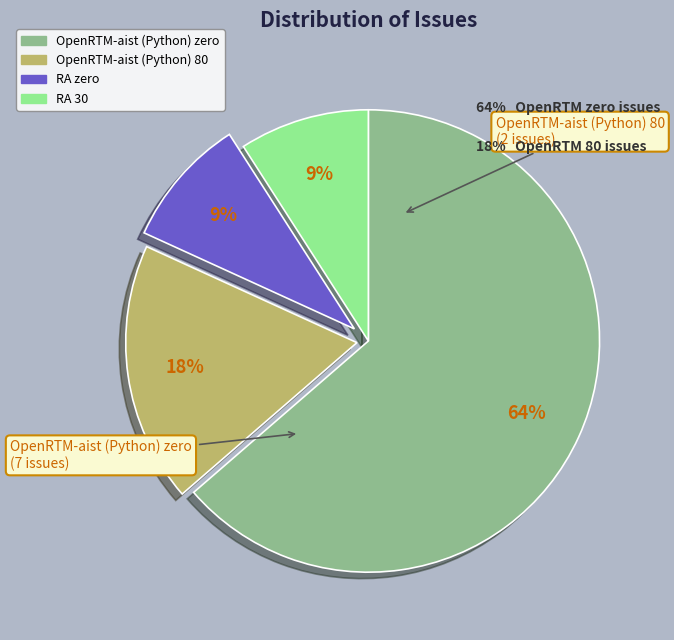

Is there any slice that represents more than half of the pie?

Yes